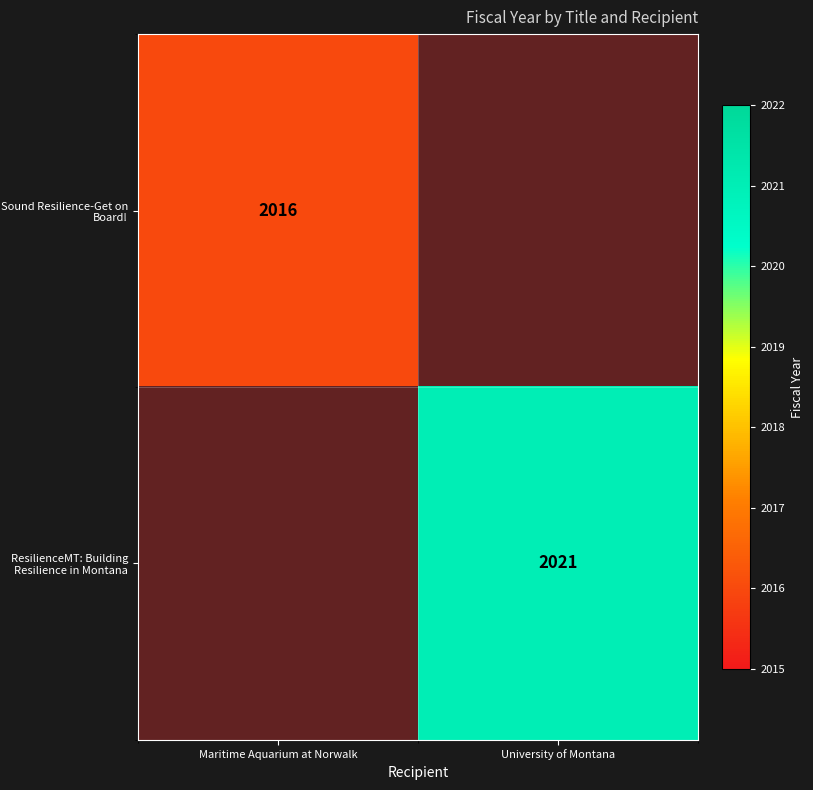

The ResilienceMT: Building Resilience in Montana series shows 3526 at University of Montana. True or false?

False